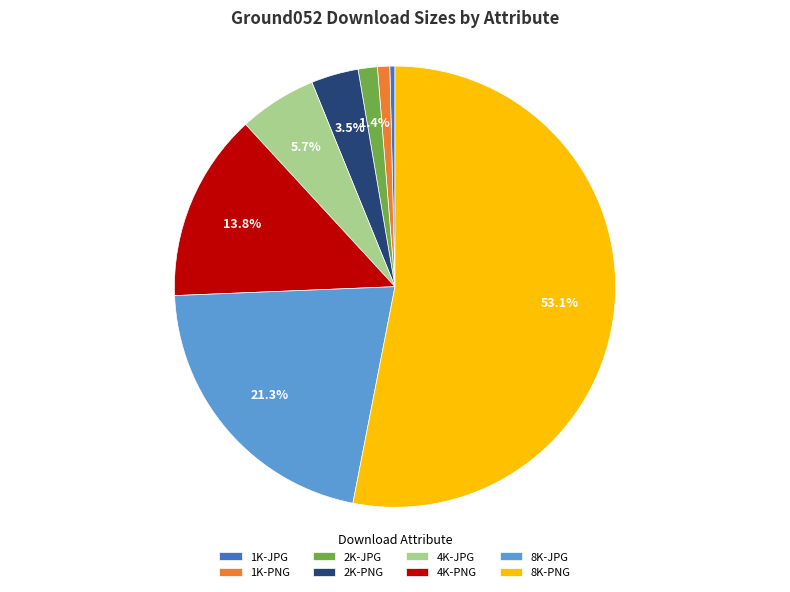

Which has a higher value, 2K-JPG or 8K-PNG?

8K-PNG